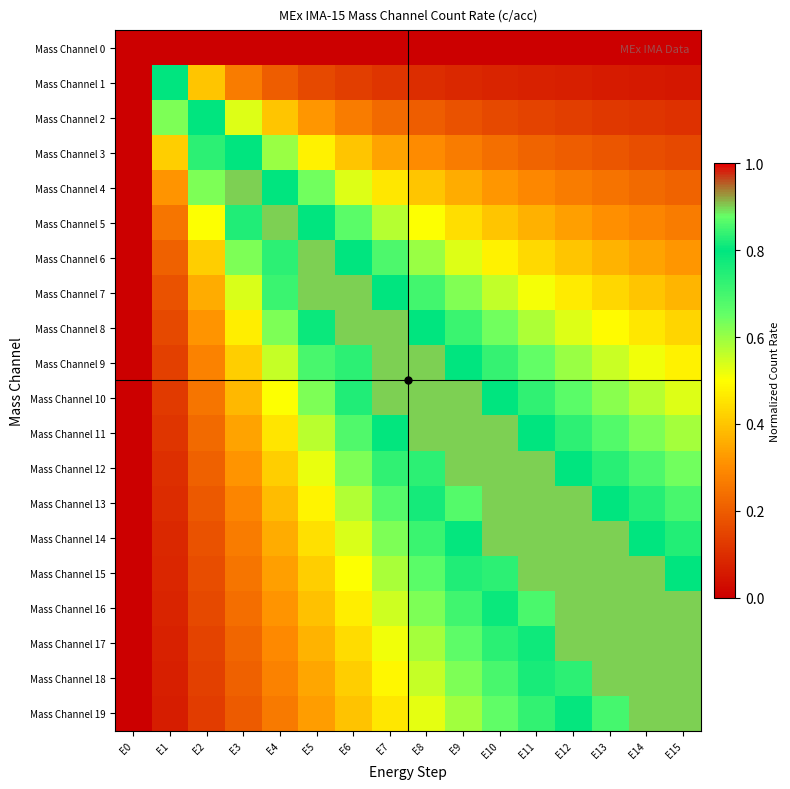

What is the total value across all series at E3?

8.0